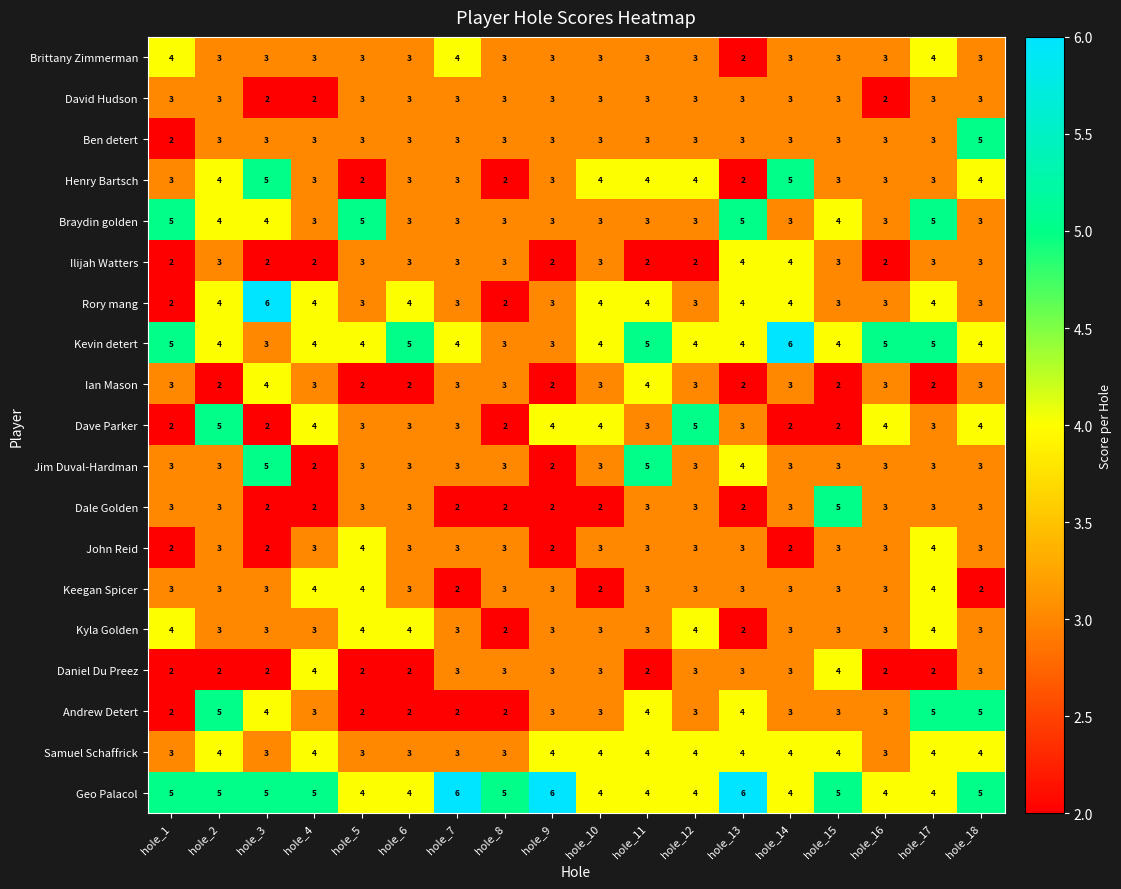

What value does the Kyla Golden series have at hole_16?

3